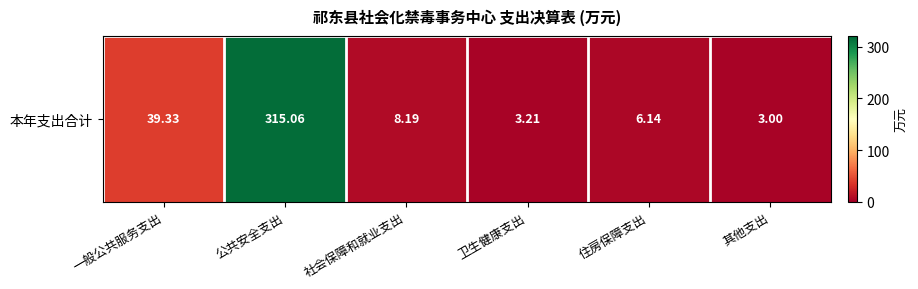

Is it true that the value at 一般公共服务支出 is 39.3?

True